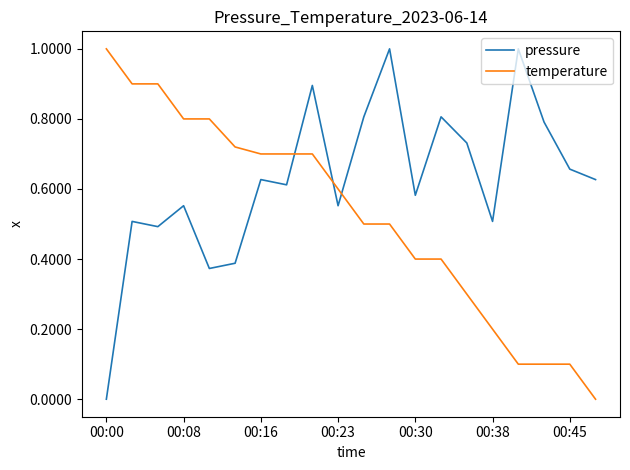

After their last crossing, which series has the higher values: temperature or pressure?

pressure